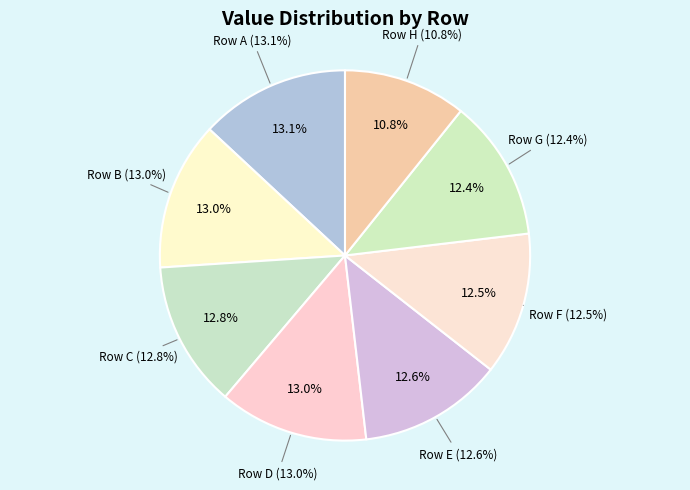

Is C the majority of the pie?

No